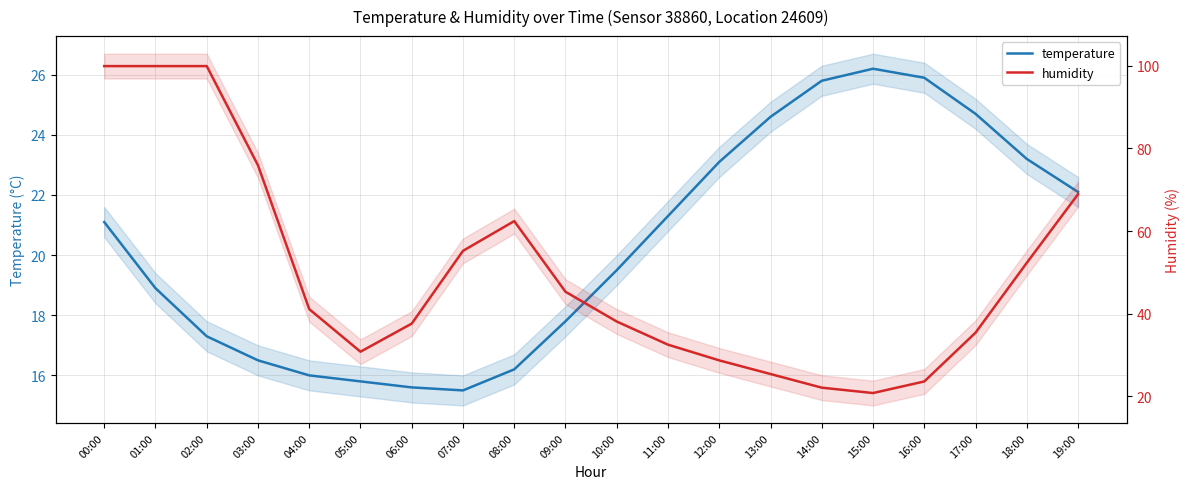

Where do humidity and temperature first cross each other?

13:00 and 14:00